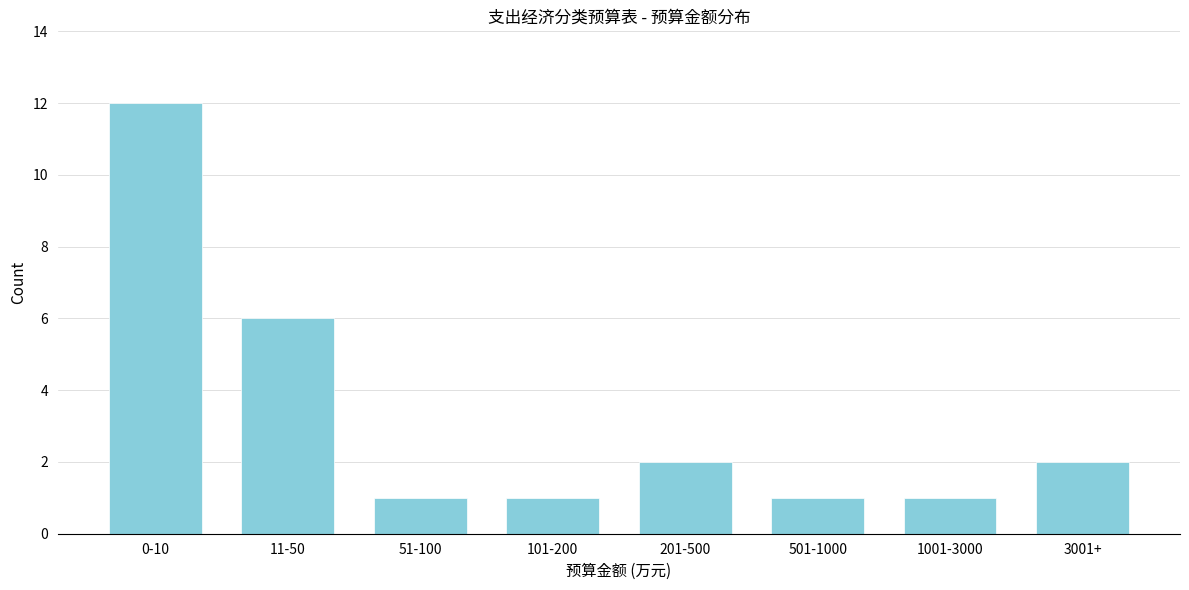

Reading right to left, list all the values displayed in this chart.

2	1	1	2	1	1	6	12